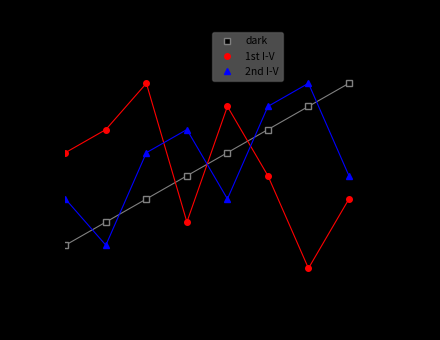

Is it true that 1st I-V equals 0.0 at −4?

False